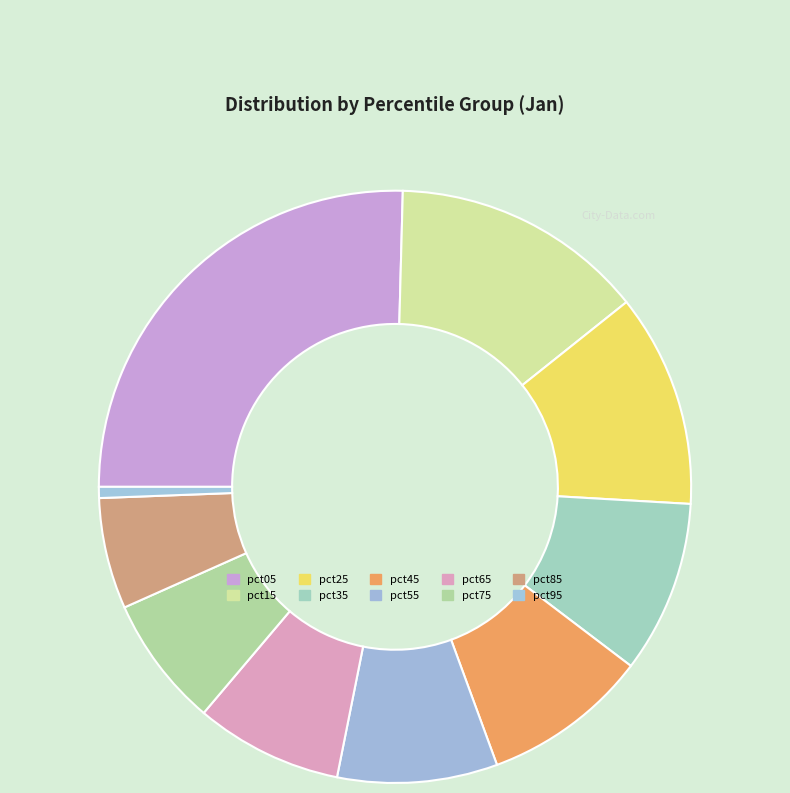

To the nearest percent, what portion does pct45 represent?

9%